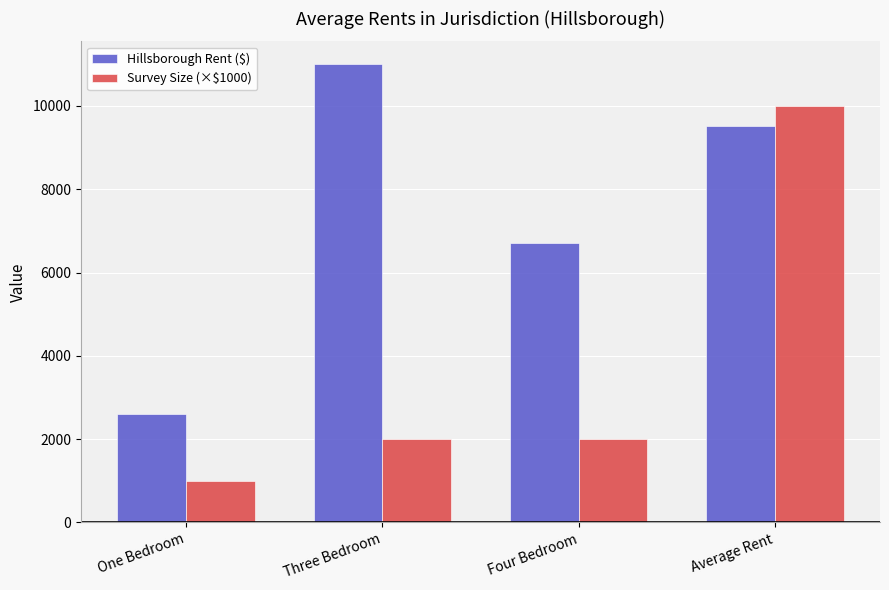

How many bars are there in total?

8